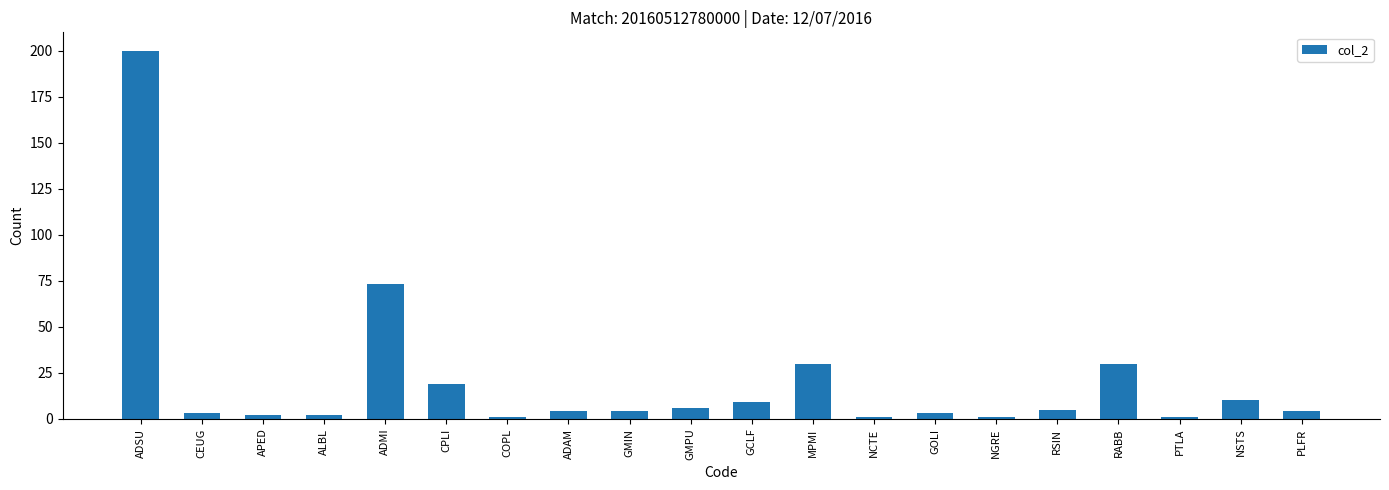

Between ADSU and NGRE, which is larger?

ADSU